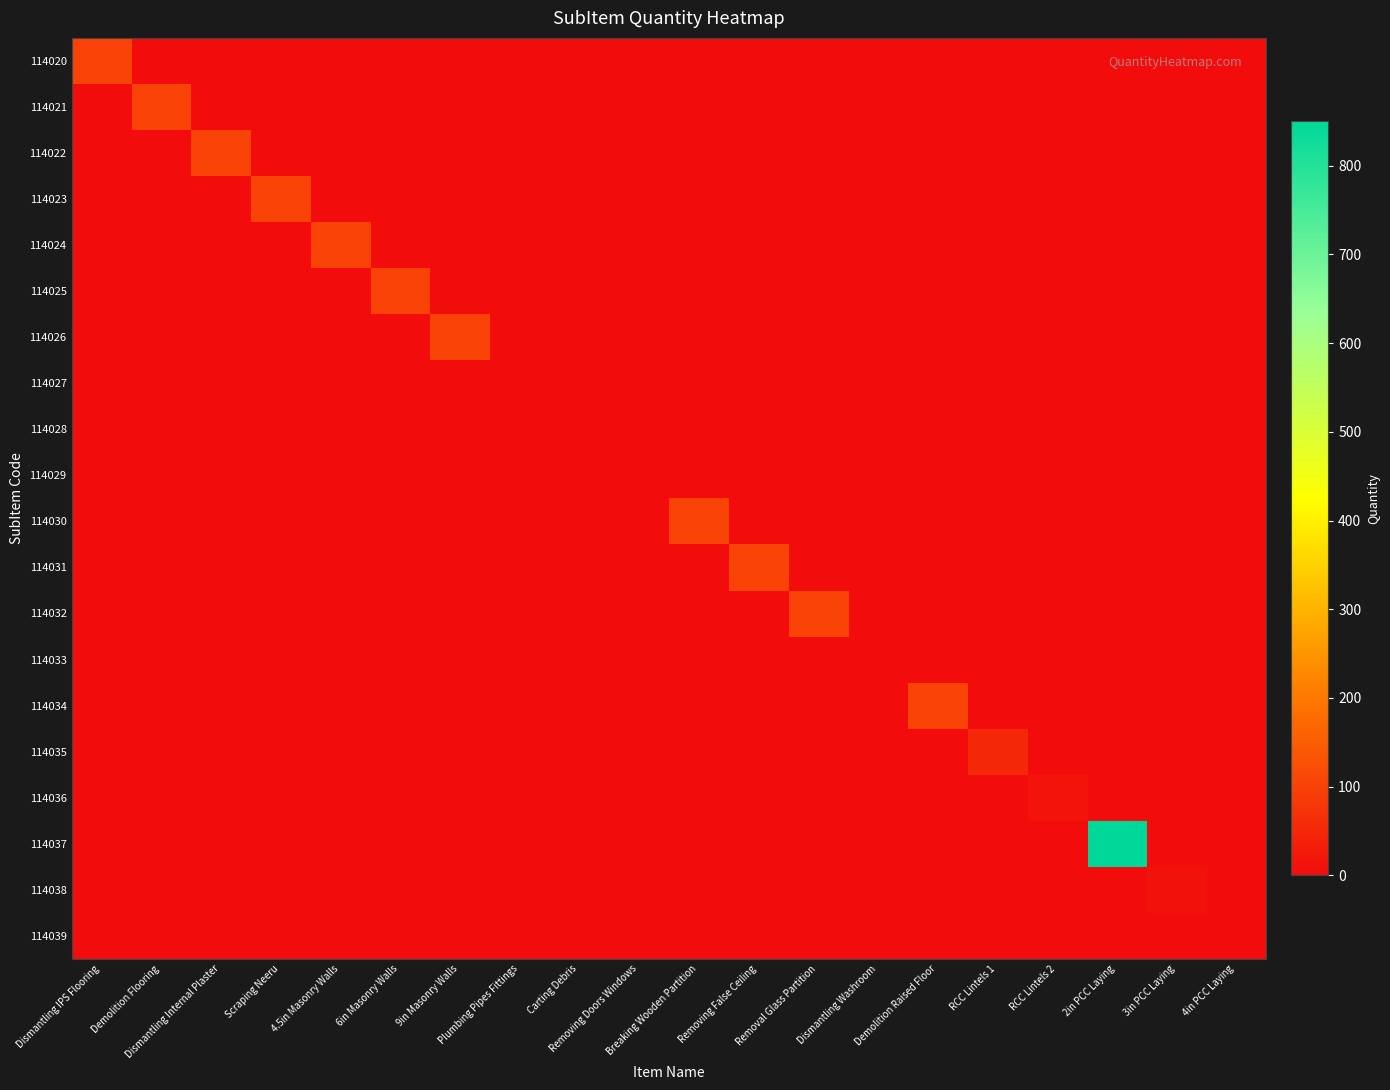

Reading left to right, what are all the values shown in this chart?

114020: Dismantling IPS Flooring=100	Demolition Flooring=0	Dismantling Internal Plaster=0	Scraping Neeru=0	4.5in Masonry Walls=0	6in Masonry Walls=0	9in Masonry Walls=0	Plumbing Pipes Fittings=0	Carting Debris=0	Removing Doors Windows=0	Breaking Wooden Partition=0	Removing False Ceiling=0	Removal Glass Partition=0	Dismantling Washroom=0	Demolition Raised Floor=0	RCC Lintels 1=0	RCC Lintels 2=0	2in PCC Laying=0	3in PCC Laying=0	4in PCC Laying=0
114021: Dismantling IPS Flooring=0	Demolition Flooring=100	Dismantling Internal Plaster=0	Scraping Neeru=0	4.5in Masonry Walls=0	6in Masonry Walls=0	9in Masonry Walls=0	Plumbing Pipes Fittings=0	Carting Debris=0	Removing Doors Windows=0	Breaking Wooden Partition=0	Removing False Ceiling=0	Removal Glass Partition=0	Dismantling Washroom=0	Demolition Raised Floor=0	RCC Lintels 1=0	RCC Lintels 2=0	2in PCC Laying=0	3in PCC Laying=0	4in PCC Laying=0
114022: Dismantling IPS Flooring=0	Demolition Flooring=0	Dismantling Internal Plaster=100	Scraping Neeru=0	4.5in Masonry Walls=0	6in Masonry Walls=0	9in Masonry Walls=0	Plumbing Pipes Fittings=0	Carting Debris=0	Removing Doors Windows=0	Breaking Wooden Partition=0	Removing False Ceiling=0	Removal Glass Partition=0	Dismantling Washroom=0	Demolition Raised Floor=0	RCC Lintels 1=0	RCC Lintels 2=0	2in PCC Laying=0	3in PCC Laying=0	4in PCC Laying=0
114023: Dismantling IPS Flooring=0	Demolition Flooring=0	Dismantling Internal Plaster=0	Scraping Neeru=100	4.5in Masonry Walls=0	6in Masonry Walls=0	9in Masonry Walls=0	Plumbing Pipes Fittings=0	Carting Debris=0	Removing Doors Windows=0	Breaking Wooden Partition=0	Removing False Ceiling=0	Removal Glass Partition=0	Dismantling Washroom=0	Demolition Raised Floor=0	RCC Lintels 1=0	RCC Lintels 2=0	2in PCC Laying=0	3in PCC Laying=0	4in PCC Laying=0
114024: Dismantling IPS Flooring=0	Demolition Flooring=0	Dismantling Internal Plaster=0	Scraping Neeru=0	4.5in Masonry Walls=100	6in Masonry Walls=0	9in Masonry Walls=0	Plumbing Pipes Fittings=0	Carting Debris=0	Removing Doors Windows=0	Breaking Wooden Partition=0	Removing False Ceiling=0	Removal Glass Partition=0	Dismantling Washroom=0	Demolition Raised Floor=0	RCC Lintels 1=0	RCC Lintels 2=0	2in PCC Laying=0	3in PCC Laying=0	4in PCC Laying=0
114025: Dismantling IPS Flooring=0	Demolition Flooring=0	Dismantling Internal Plaster=0	Scraping Neeru=0	4.5in Masonry Walls=0	6in Masonry Walls=100	9in Masonry Walls=0	Plumbing Pipes Fittings=0	Carting Debris=0	Removing Doors Windows=0	Breaking Wooden Partition=0	Removing False Ceiling=0	Removal Glass Partition=0	Dismantling Washroom=0	Demolition Raised Floor=0	RCC Lintels 1=0	RCC Lintels 2=0	2in PCC Laying=0	3in PCC Laying=0	4in PCC Laying=0
114026: Dismantling IPS Flooring=0	Demolition Flooring=0	Dismantling Internal Plaster=0	Scraping Neeru=0	4.5in Masonry Walls=0	6in Masonry Walls=0	9in Masonry Walls=100	Plumbing Pipes Fittings=0	Carting Debris=0	Removing Doors Windows=0	Breaking Wooden Partition=0	Removing False Ceiling=0	Removal Glass Partition=0	Dismantling Washroom=0	Demolition Raised Floor=0	RCC Lintels 1=0	RCC Lintels 2=0	2in PCC Laying=0	3in PCC Laying=0	4in PCC Laying=0
114027: Dismantling IPS Flooring=0	Demolition Flooring=0	Dismantling Internal Plaster=0	Scraping Neeru=0	4.5in Masonry Walls=0	6in Masonry Walls=0	9in Masonry Walls=0	Plumbing Pipes Fittings=2	Carting Debris=0	Removing Doors Windows=0	Breaking Wooden Partition=0	Removing False Ceiling=0	Removal Glass Partition=0	Dismantling Washroom=0	Demolition Raised Floor=0	RCC Lintels 1=0	RCC Lintels 2=0	2in PCC Laying=0	3in PCC Laying=0	4in PCC Laying=0
114028: Dismantling IPS Flooring=0	Demolition Flooring=0	Dismantling Internal Plaster=0	Scraping Neeru=0	4.5in Masonry Walls=0	6in Masonry Walls=0	9in Masonry Walls=0	Plumbing Pipes Fittings=0	Carting Debris=1	Removing Doors Windows=0	Breaking Wooden Partition=0	Removing False Ceiling=0	Removal Glass Partition=0	Dismantling Washroom=0	Demolition Raised Floor=0	RCC Lintels 1=0	RCC Lintels 2=0	2in PCC Laying=0	3in PCC Laying=0	4in PCC Laying=0
114029: Dismantling IPS Flooring=0	Demolition Flooring=0	Dismantling Internal Plaster=0	Scraping Neeru=0	4.5in Masonry Walls=0	6in Masonry Walls=0	9in Masonry Walls=0	Plumbing Pipes Fittings=0	Carting Debris=0	Removing Doors Windows=2	Breaking Wooden Partition=0	Removing False Ceiling=0	Removal Glass Partition=0	Dismantling Washroom=0	Demolition Raised Floor=0	RCC Lintels 1=0	RCC Lintels 2=0	2in PCC Laying=0	3in PCC Laying=0	4in PCC Laying=0
114030: Dismantling IPS Flooring=0	Demolition Flooring=0	Dismantling Internal Plaster=0	Scraping Neeru=0	4.5in Masonry Walls=0	6in Masonry Walls=0	9in Masonry Walls=0	Plumbing Pipes Fittings=0	Carting Debris=0	Removing Doors Windows=0	Breaking Wooden Partition=100	Removing False Ceiling=0	Removal Glass Partition=0	Dismantling Washroom=0	Demolition Raised Floor=0	RCC Lintels 1=0	RCC Lintels 2=0	2in PCC Laying=0	3in PCC Laying=0	4in PCC Laying=0
114031: Dismantling IPS Flooring=0	Demolition Flooring=0	Dismantling Internal Plaster=0	Scraping Neeru=0	4.5in Masonry Walls=0	6in Masonry Walls=0	9in Masonry Walls=0	Plumbing Pipes Fittings=0	Carting Debris=0	Removing Doors Windows=0	Breaking Wooden Partition=0	Removing False Ceiling=100	Removal Glass Partition=0	Dismantling Washroom=0	Demolition Raised Floor=0	RCC Lintels 1=0	RCC Lintels 2=0	2in PCC Laying=0	3in PCC Laying=0	4in PCC Laying=0
114032: Dismantling IPS Flooring=0	Demolition Flooring=0	Dismantling Internal Plaster=0	Scraping Neeru=0	4.5in Masonry Walls=0	6in Masonry Walls=0	9in Masonry Walls=0	Plumbing Pipes Fittings=0	Carting Debris=0	Removing Doors Windows=0	Breaking Wooden Partition=0	Removing False Ceiling=0	Removal Glass Partition=100	Dismantling Washroom=0	Demolition Raised Floor=0	RCC Lintels 1=0	RCC Lintels 2=0	2in PCC Laying=0	3in PCC Laying=0	4in PCC Laying=0
114033: Dismantling IPS Flooring=0	Demolition Flooring=0	Dismantling Internal Plaster=0	Scraping Neeru=0	4.5in Masonry Walls=0	6in Masonry Walls=0	9in Masonry Walls=0	Plumbing Pipes Fittings=0	Carting Debris=0	Removing Doors Windows=0	Breaking Wooden Partition=0	Removing False Ceiling=0	Removal Glass Partition=0	Dismantling Washroom=1	Demolition Raised Floor=0	RCC Lintels 1=0	RCC Lintels 2=0	2in PCC Laying=0	3in PCC Laying=0	4in PCC Laying=0
114034: Dismantling IPS Flooring=0	Demolition Flooring=0	Dismantling Internal Plaster=0	Scraping Neeru=0	4.5in Masonry Walls=0	6in Masonry Walls=0	9in Masonry Walls=0	Plumbing Pipes Fittings=0	Carting Debris=0	Removing Doors Windows=0	Breaking Wooden Partition=0	Removing False Ceiling=0	Removal Glass Partition=0	Dismantling Washroom=0	Demolition Raised Floor=100	RCC Lintels 1=0	RCC Lintels 2=0	2in PCC Laying=0	3in PCC Laying=0	4in PCC Laying=0
114035: Dismantling IPS Flooring=0	Demolition Flooring=0	Dismantling Internal Plaster=0	Scraping Neeru=0	4.5in Masonry Walls=0	6in Masonry Walls=0	9in Masonry Walls=0	Plumbing Pipes Fittings=0	Carting Debris=0	Removing Doors Windows=0	Breaking Wooden Partition=0	Removing False Ceiling=0	Removal Glass Partition=0	Dismantling Washroom=0	Demolition Raised Floor=0	RCC Lintels 1=50	RCC Lintels 2=0	2in PCC Laying=0	3in PCC Laying=0	4in PCC Laying=0
114036: Dismantling IPS Flooring=0	Demolition Flooring=0	Dismantling Internal Plaster=0	Scraping Neeru=0	4.5in Masonry Walls=0	6in Masonry Walls=0	9in Masonry Walls=0	Plumbing Pipes Fittings=0	Carting Debris=0	Removing Doors Windows=0	Breaking Wooden Partition=0	Removing False Ceiling=0	Removal Glass Partition=0	Dismantling Washroom=0	Demolition Raised Floor=0	RCC Lintels 1=0	RCC Lintels 2=15	2in PCC Laying=0	3in PCC Laying=0	4in PCC Laying=0
114037: Dismantling IPS Flooring=0	Demolition Flooring=0	Dismantling Internal Plaster=0	Scraping Neeru=0	4.5in Masonry Walls=0	6in Masonry Walls=0	9in Masonry Walls=0	Plumbing Pipes Fittings=0	Carting Debris=0	Removing Doors Windows=0	Breaking Wooden Partition=0	Removing False Ceiling=0	Removal Glass Partition=0	Dismantling Washroom=0	Demolition Raised Floor=0	RCC Lintels 1=0	RCC Lintels 2=0	2in PCC Laying=850	3in PCC Laying=0	4in PCC Laying=0
114038: Dismantling IPS Flooring=0	Demolition Flooring=0	Dismantling Internal Plaster=0	Scraping Neeru=0	4.5in Masonry Walls=0	6in Masonry Walls=0	9in Masonry Walls=0	Plumbing Pipes Fittings=0	Carting Debris=0	Removing Doors Windows=0	Breaking Wooden Partition=0	Removing False Ceiling=0	Removal Glass Partition=0	Dismantling Washroom=0	Demolition Raised Floor=0	RCC Lintels 1=0	RCC Lintels 2=0	2in PCC Laying=0	3in PCC Laying=10	4in PCC Laying=0
114039: Dismantling IPS Flooring=0	Demolition Flooring=0	Dismantling Internal Plaster=0	Scraping Neeru=0	4.5in Masonry Walls=0	6in Masonry Walls=0	9in Masonry Walls=0	Plumbing Pipes Fittings=0	Carting Debris=0	Removing Doors Windows=0	Breaking Wooden Partition=0	Removing False Ceiling=0	Removal Glass Partition=0	Dismantling Washroom=0	Demolition Raised Floor=0	RCC Lintels 1=0	RCC Lintels 2=0	2in PCC Laying=0	3in PCC Laying=0	4in PCC Laying=1